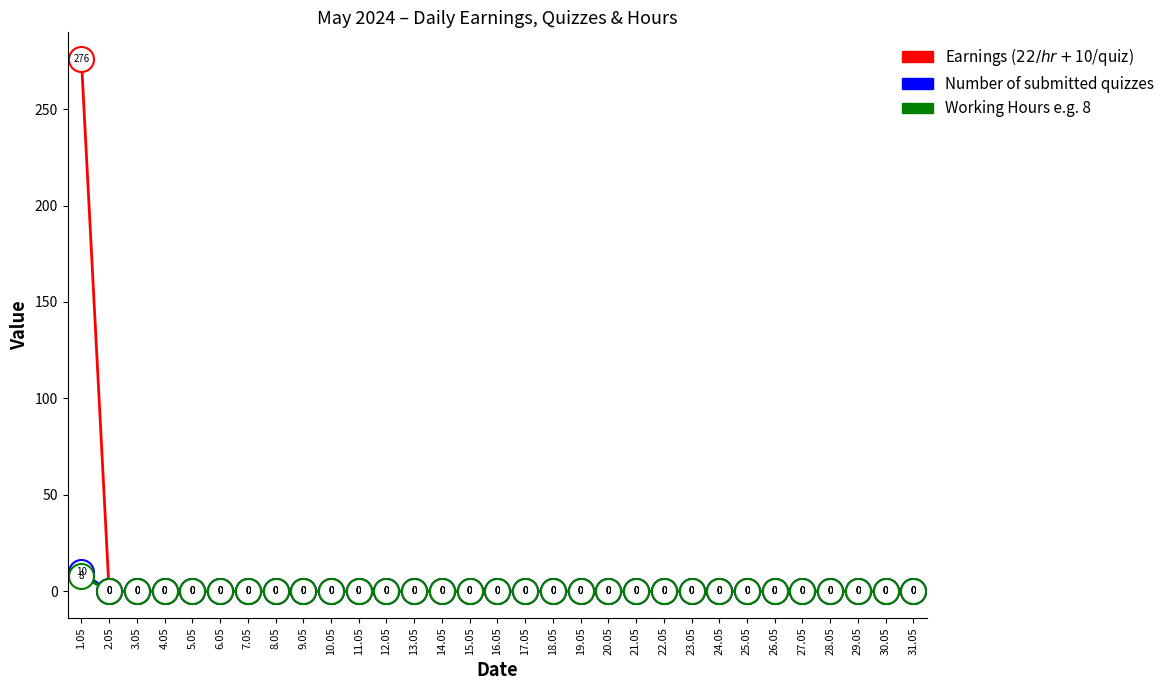

At which category is the sum across all series the highest?

1.05